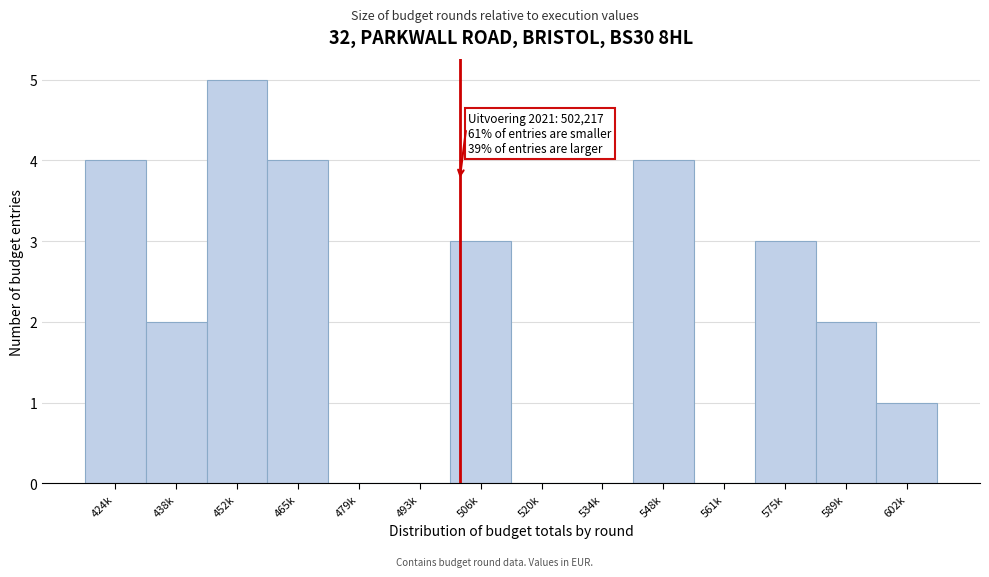

Reading left to right, extract all data points from this chart.

424k=4	438k=2	452k=5	465k=4	479k=0	493k=0	506k=3	520k=0	534k=0	548k=4	561k=0	575k=3	589k=2	602k=1